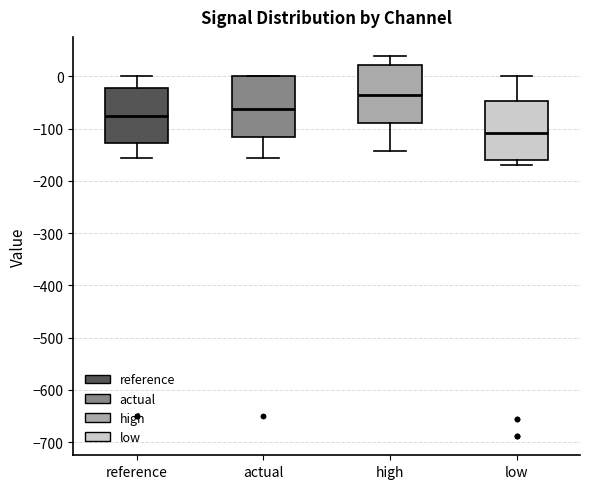

Where does the upper whisker of the box for high end on the y-axis? The values are not printed on the chart, so give them approximately, as read against the axis.

40